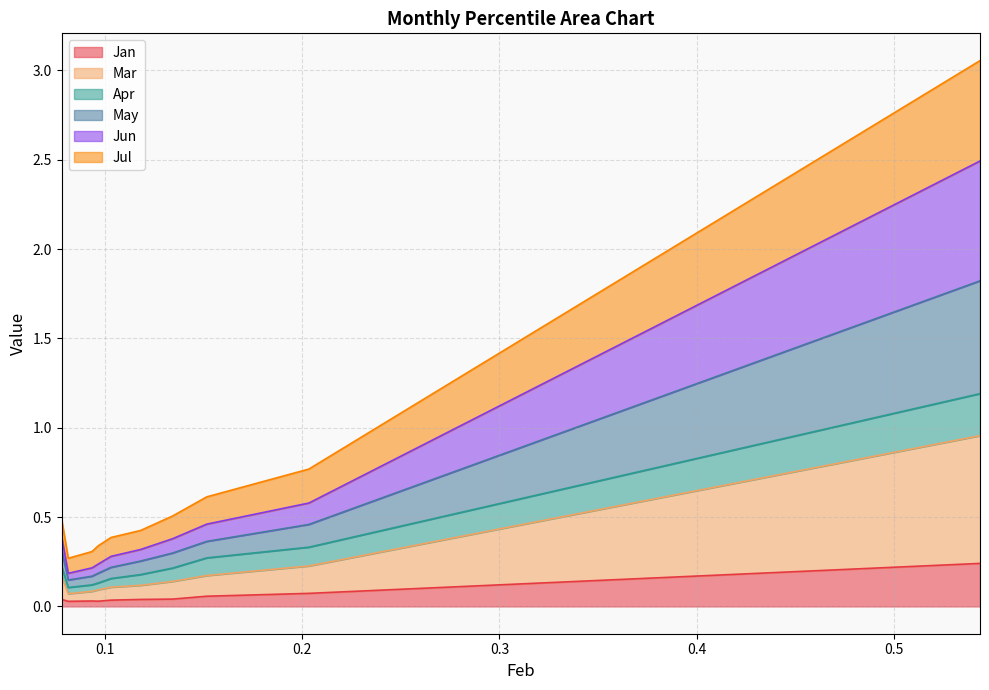

Does the chart display data point markers on the line(s)?

No